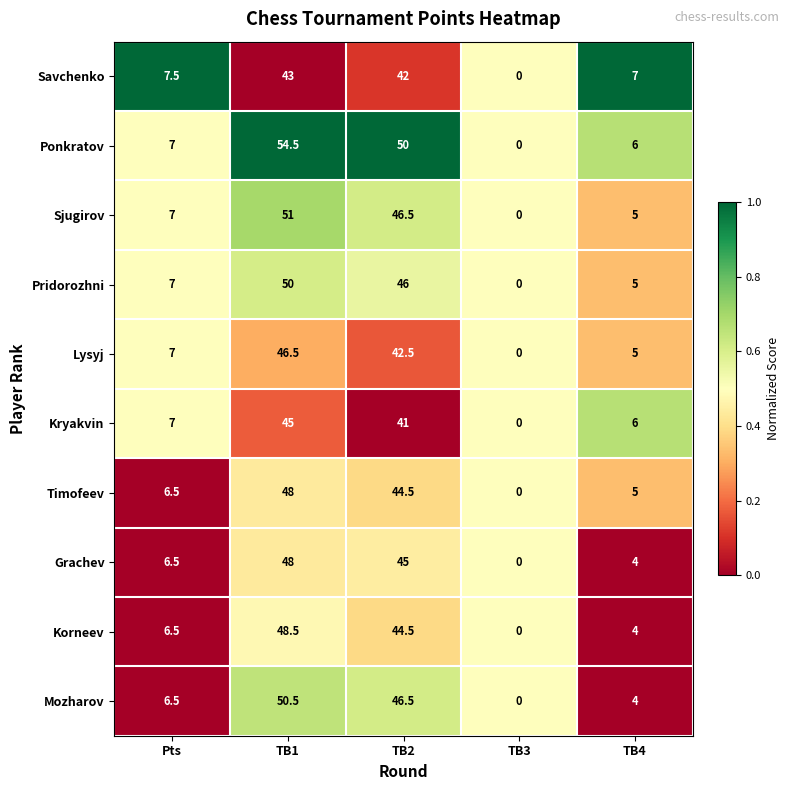

At which label is Savchenko closest to 21?

Pts